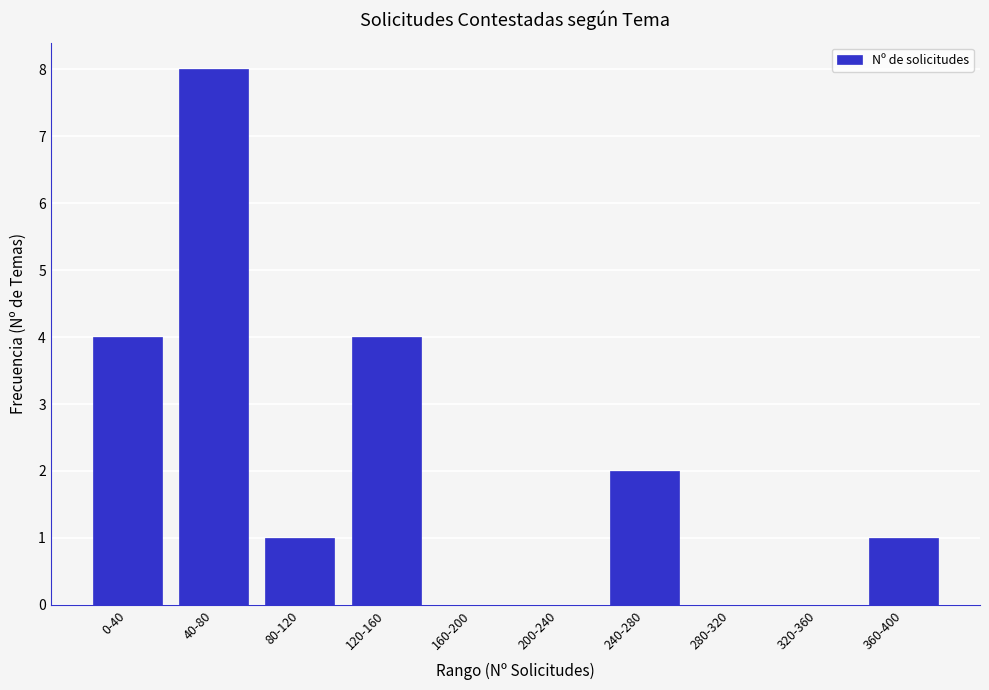

Reading left to right, what are all the values shown in this chart?

0-40=4	40-80=8	80-120=1	120-160=4	160-200=0	200-240=0	240-280=2	280-320=0	320-360=0	360-400=1